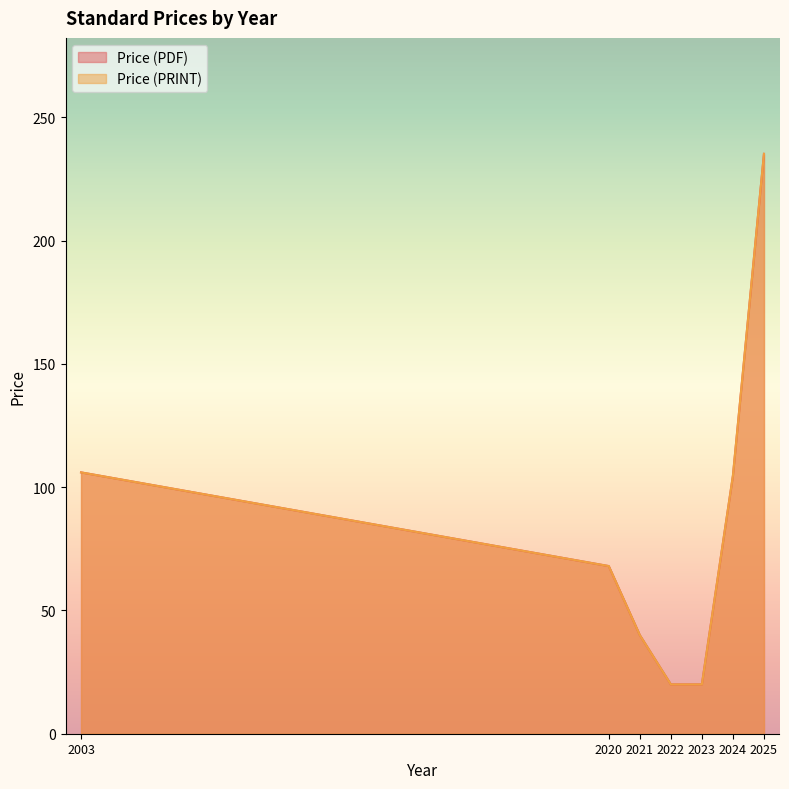

Rank the series by their maximum value, from lowest to highest.

Price (PDF), Price (PRINT)